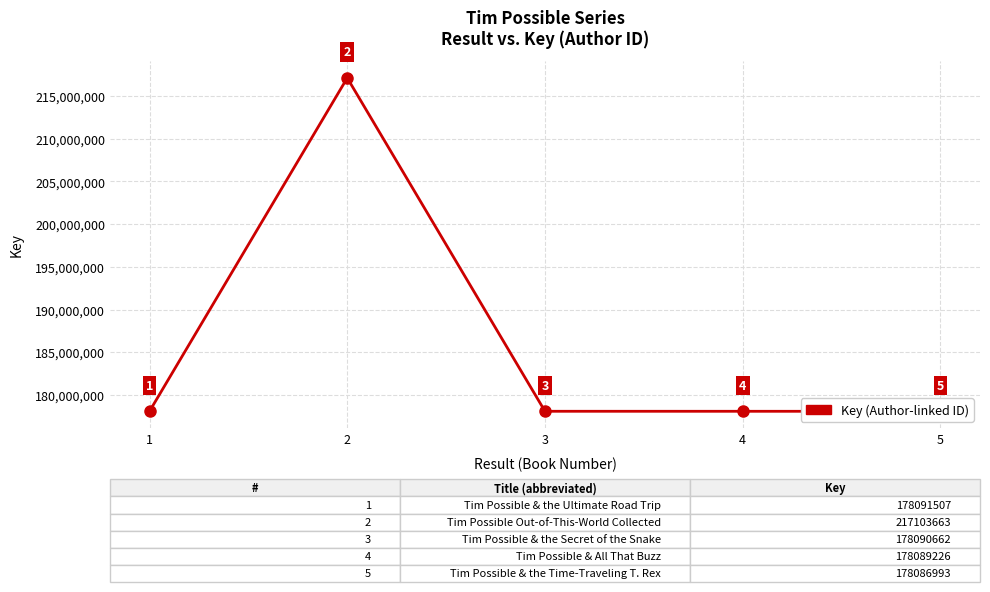

At which category does the chart reach its peak across all series?

2